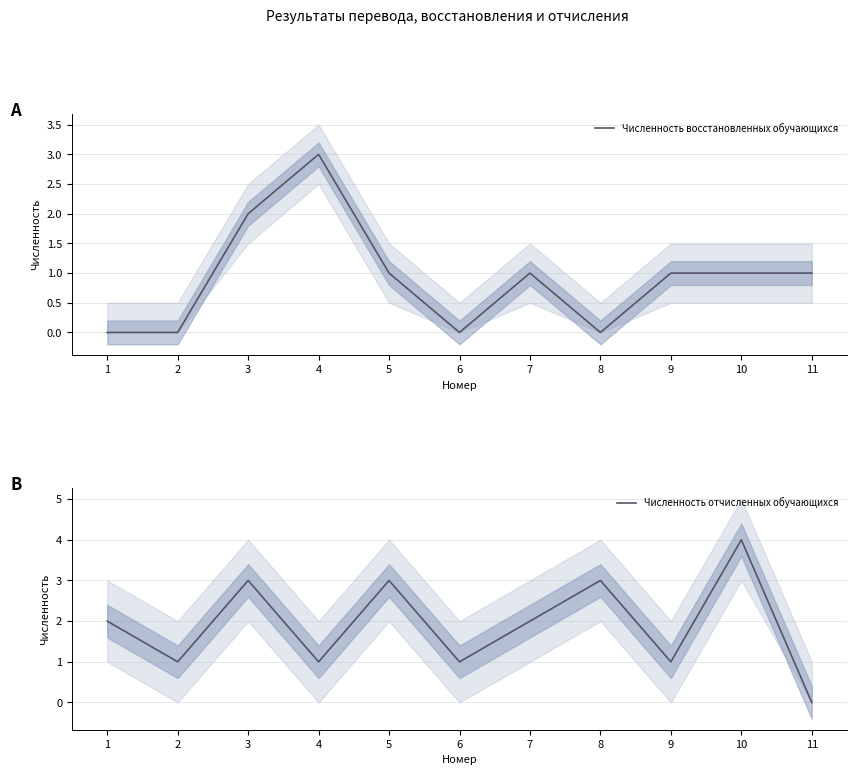

True or false: Численность восстановленных обучающихся has more than 2 interior local peaks.

False